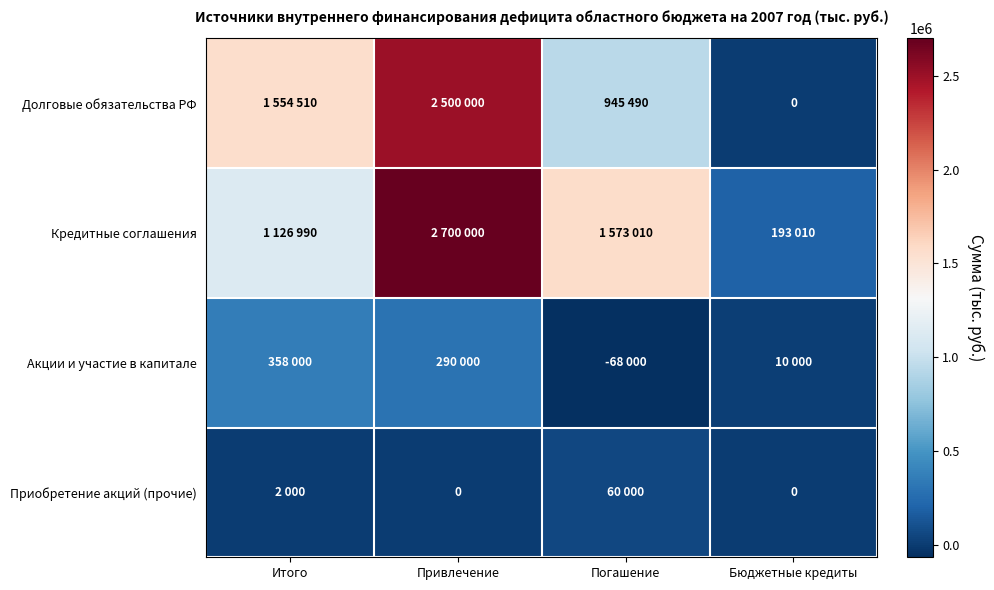

How many data points does each series have?

4